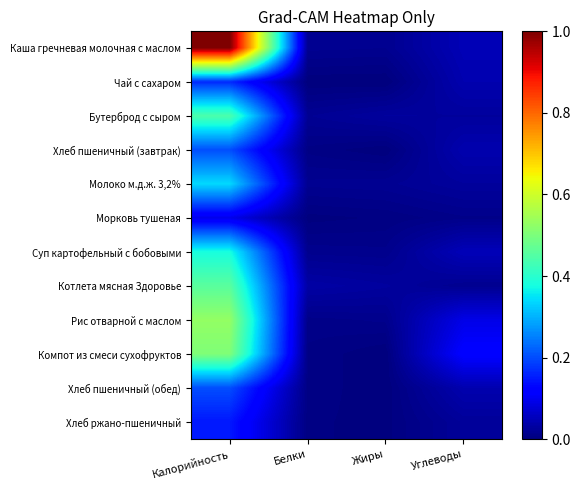

At how many categories does at least one series exceed 0?

4